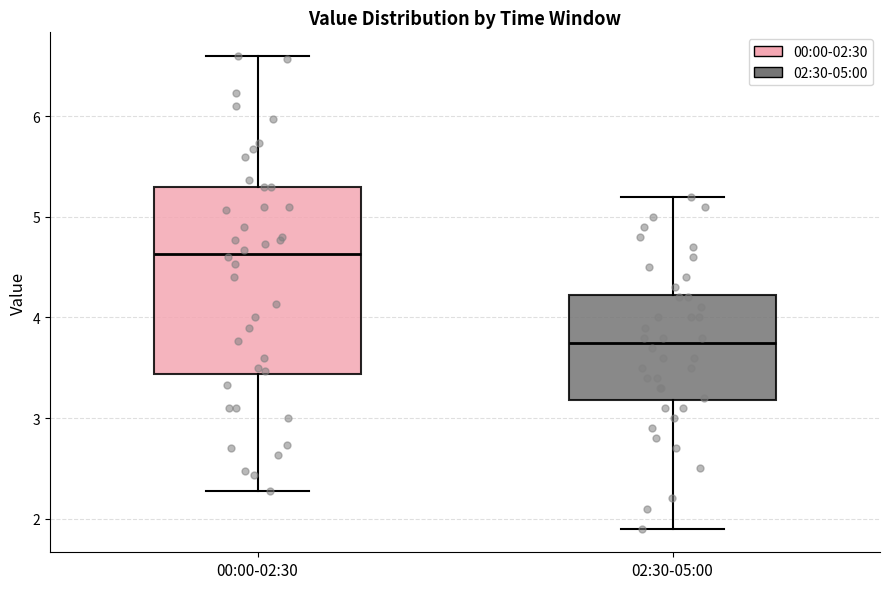

Where does the lower whisker of the box for 00:00-02:30 end on the y-axis? The values are not printed on the chart, so give them approximately, as read against the axis.

2.3